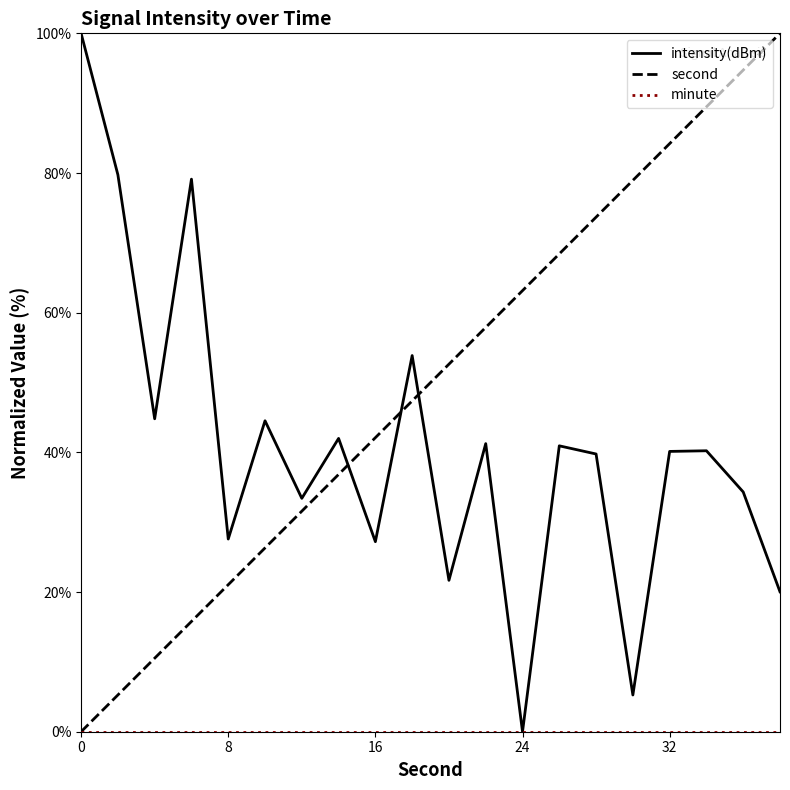

What is the highest value of the second series?

100.0